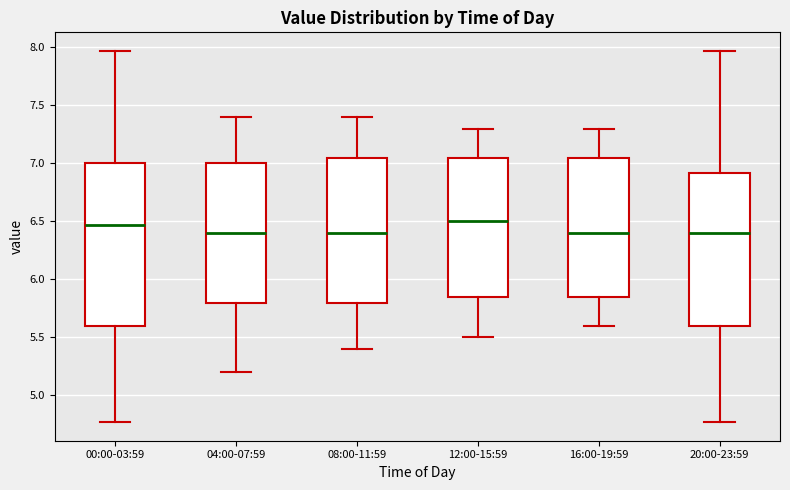

Reading left to right, read every box against the y-axis: the position of its median line, the range the box covers, and the ends of its whiskers. The values are not printed on the chart, so give them approximately, as read against the axis.

00:00-03:59: median 6.45, box 5.60 to 7.00, whiskers 4.75 to 7.95
04:00-07:59: median 6.40, box 5.80 to 7.00, whiskers 5.20 to 7.40
08:00-11:59: median 6.40, box 5.80 to 7.05, whiskers 5.40 to 7.40
12:00-15:59: median 6.50, box 5.85 to 7.05, whiskers 5.50 to 7.30
16:00-19:59: median 6.40, box 5.85 to 7.05, whiskers 5.60 to 7.30
20:00-23:59: median 6.40, box 5.60 to 6.90, whiskers 4.75 to 7.95